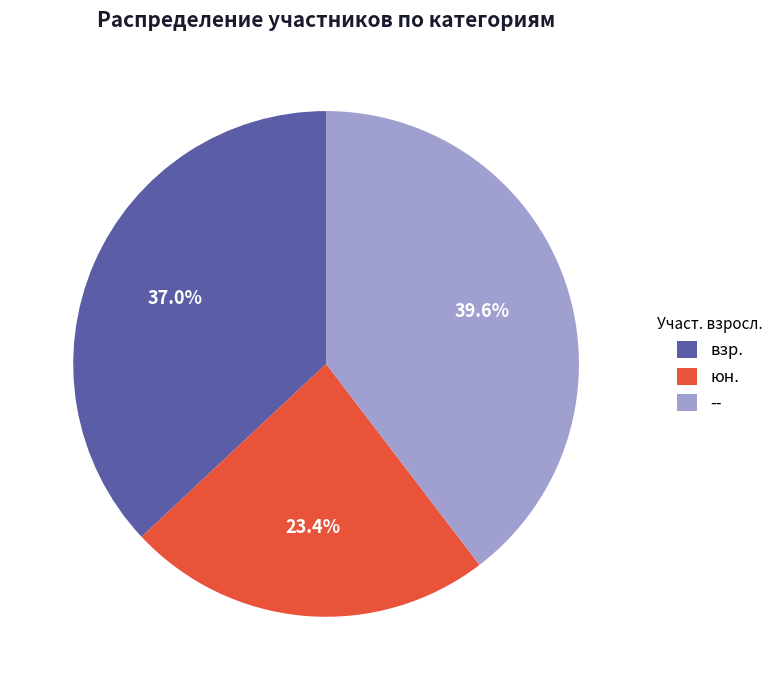

Rank the categories by value from highest to lowest.

--, взр., юн.